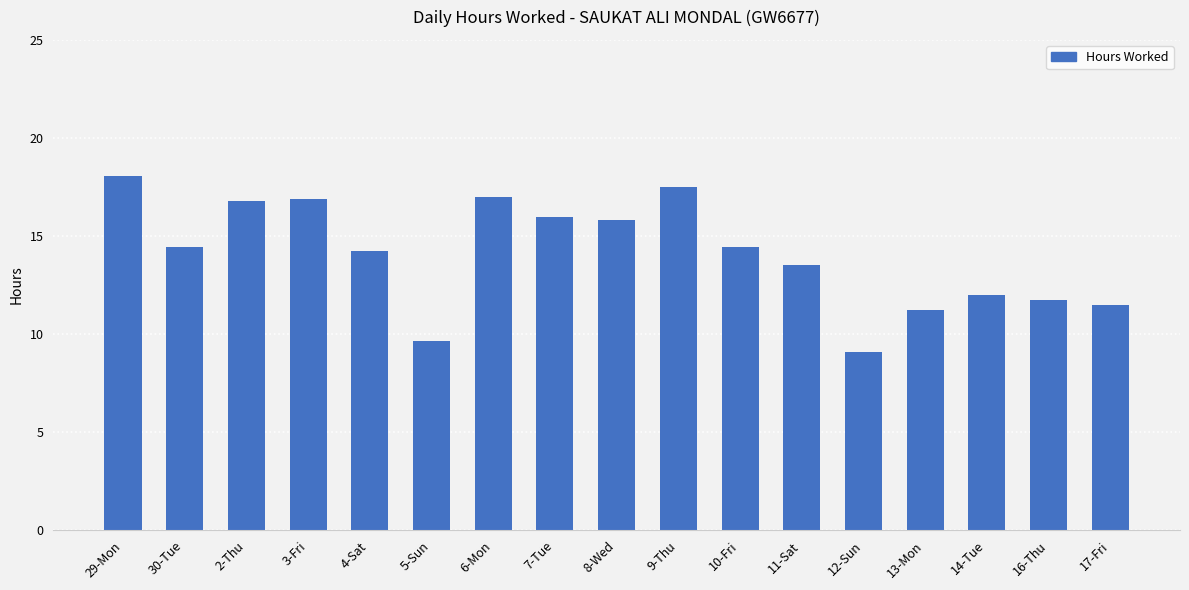

At which label is the value closest to 13?

11-Sat